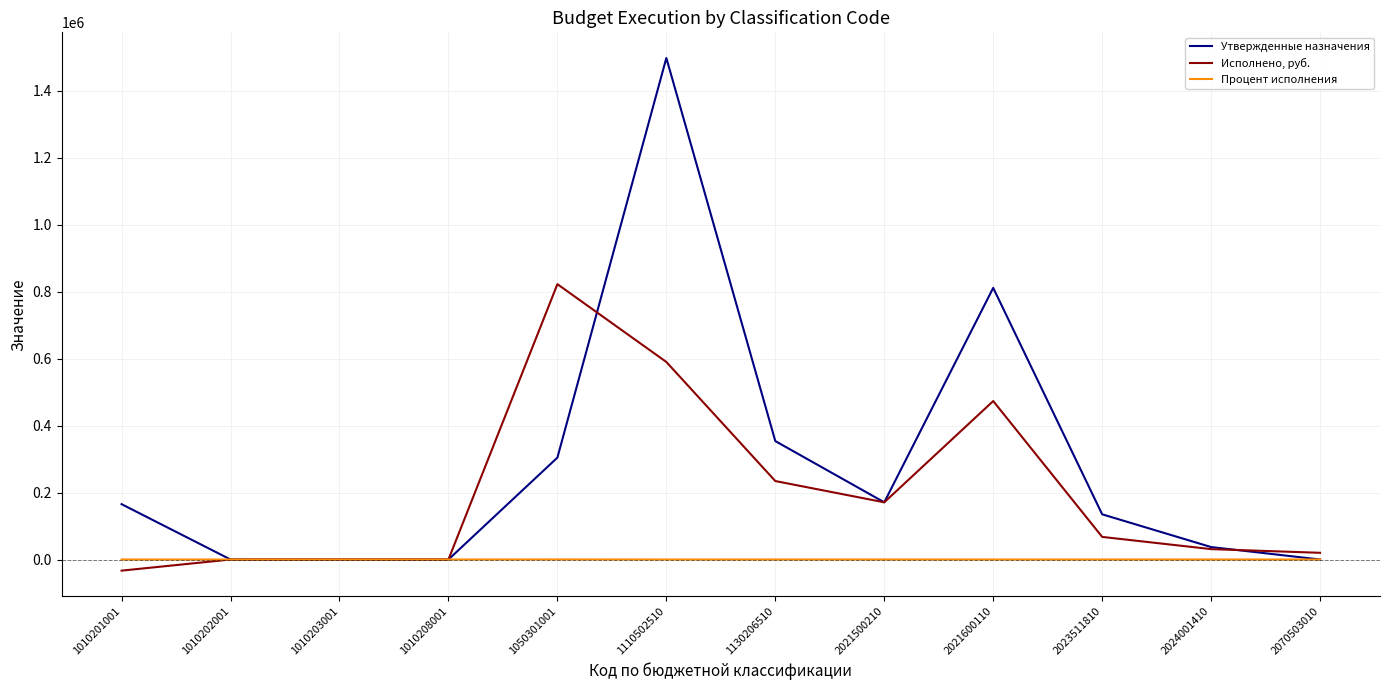

Rank the series by their maximum value, from lowest to highest.

Процент исполнения, Исполнено, руб., Утвержденные назначения